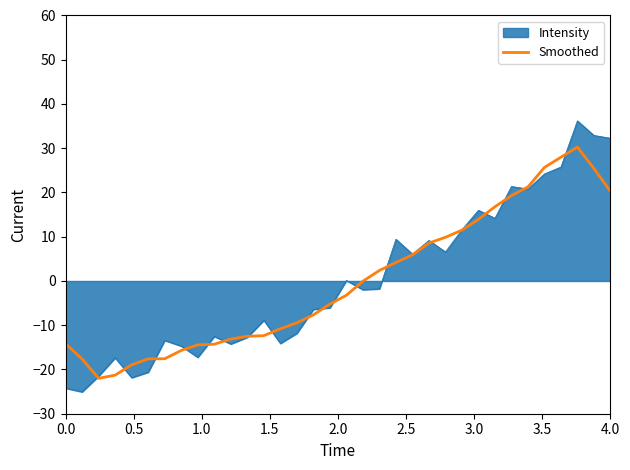

List the series in order of their peak value, lowest first.

Smoothed, Intensity